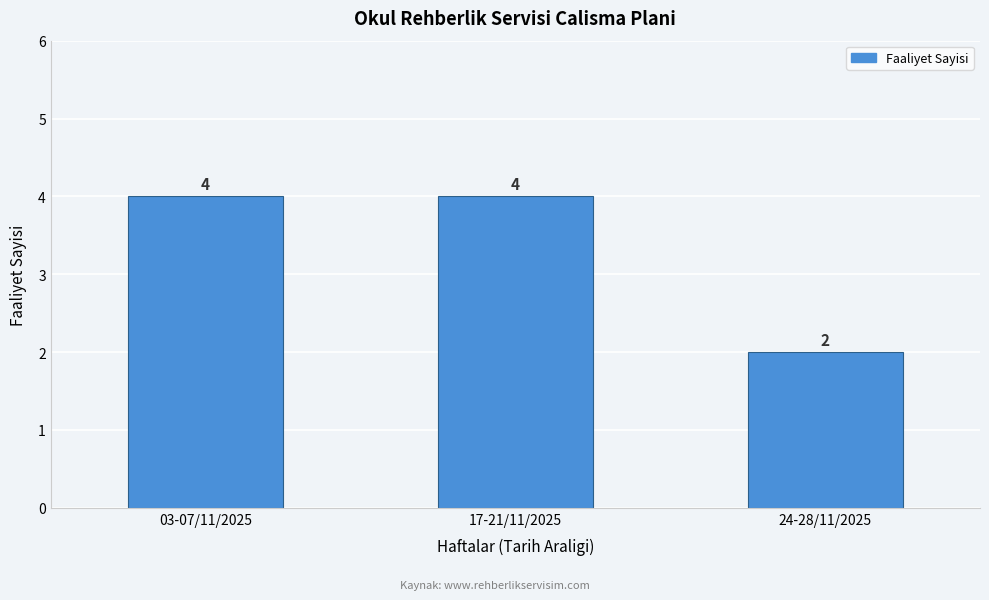

Reading left to right, transcribe all the data shown in this chart.

03-07/11/2025=4	17-21/11/2025=4	24-28/11/2025=2